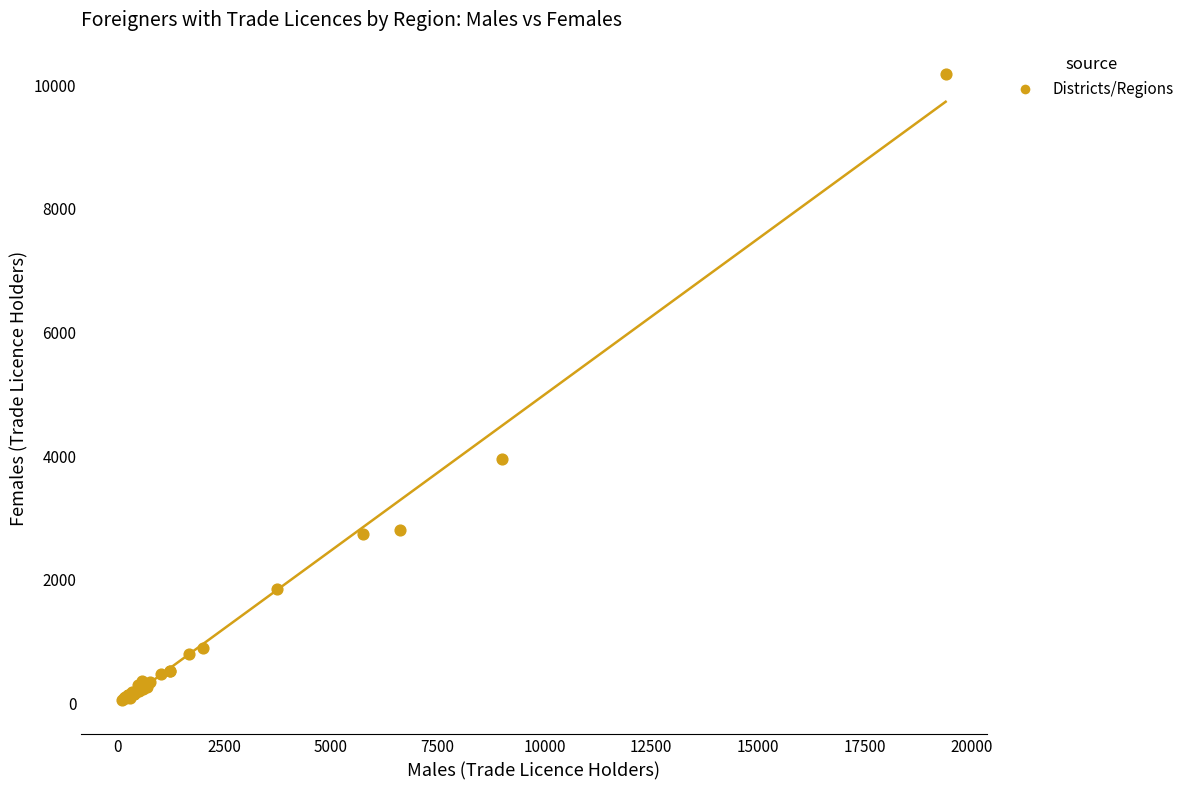

What Y value in the scatter plot is closest to 5118?

3951